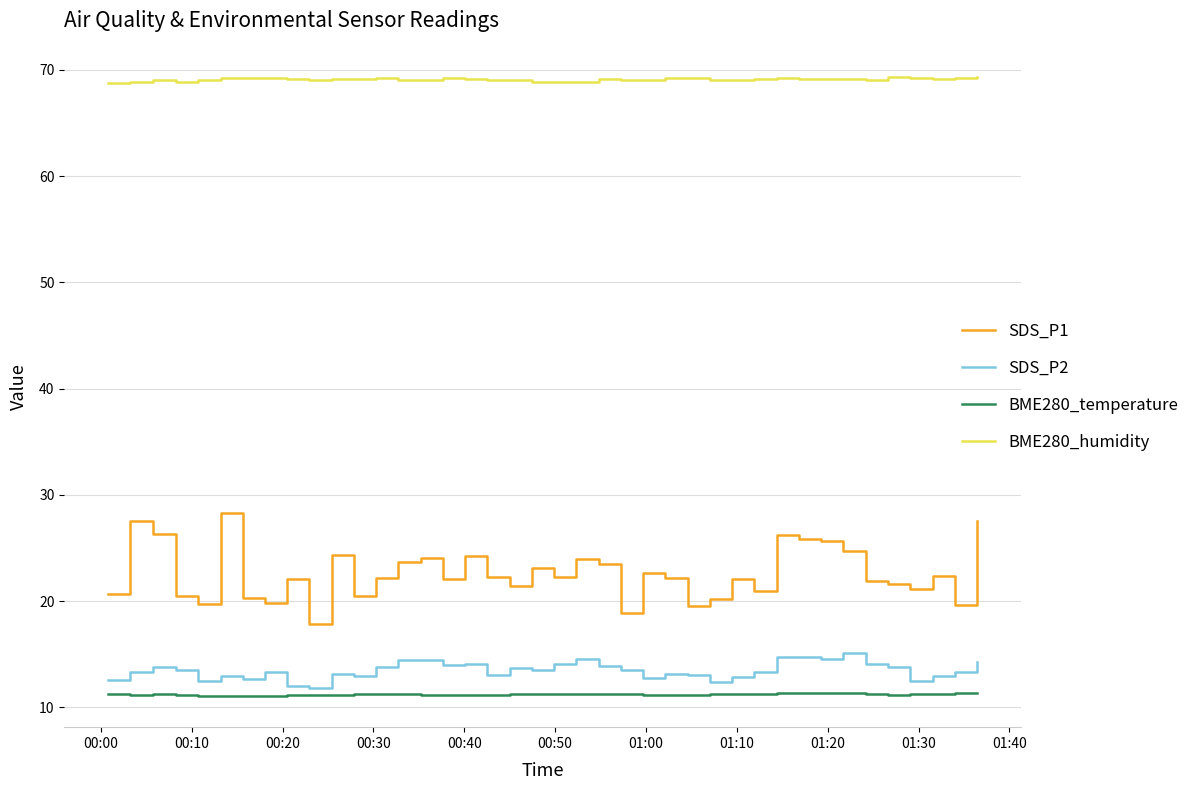

Which series has the widest spread of values?

SDS_P1